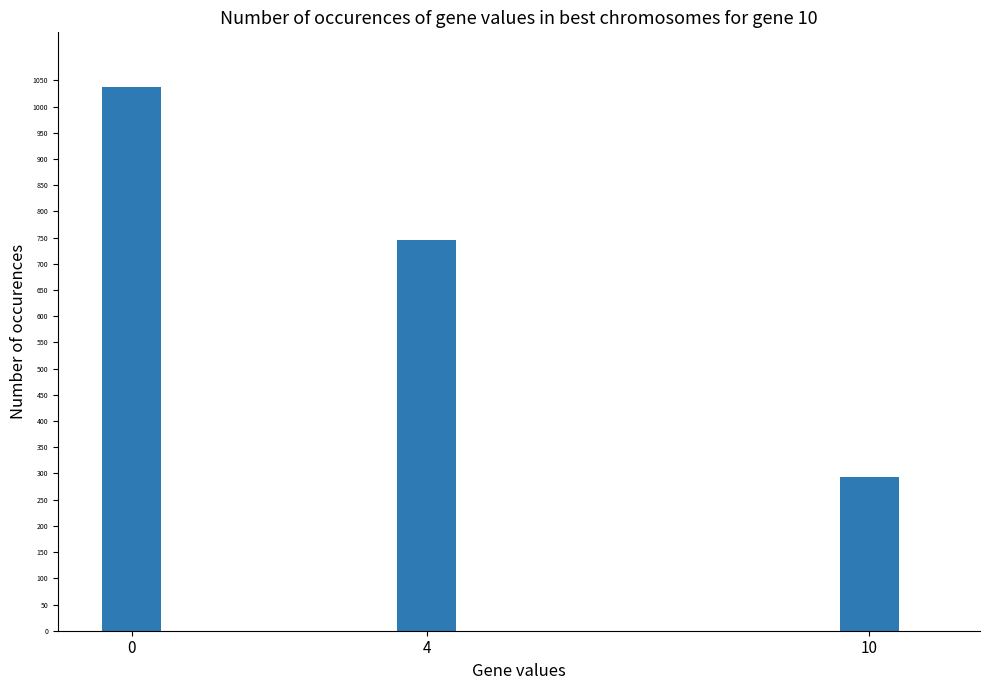

What is the sum of the values at 10 and 4?

1038